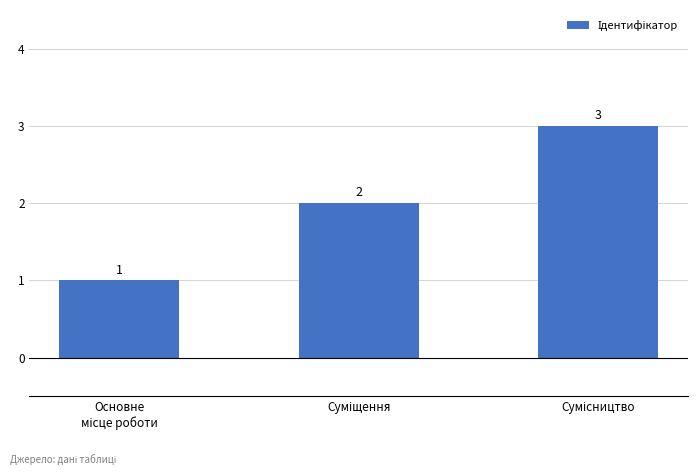

What is the difference between the maximum and second lowest values?

1